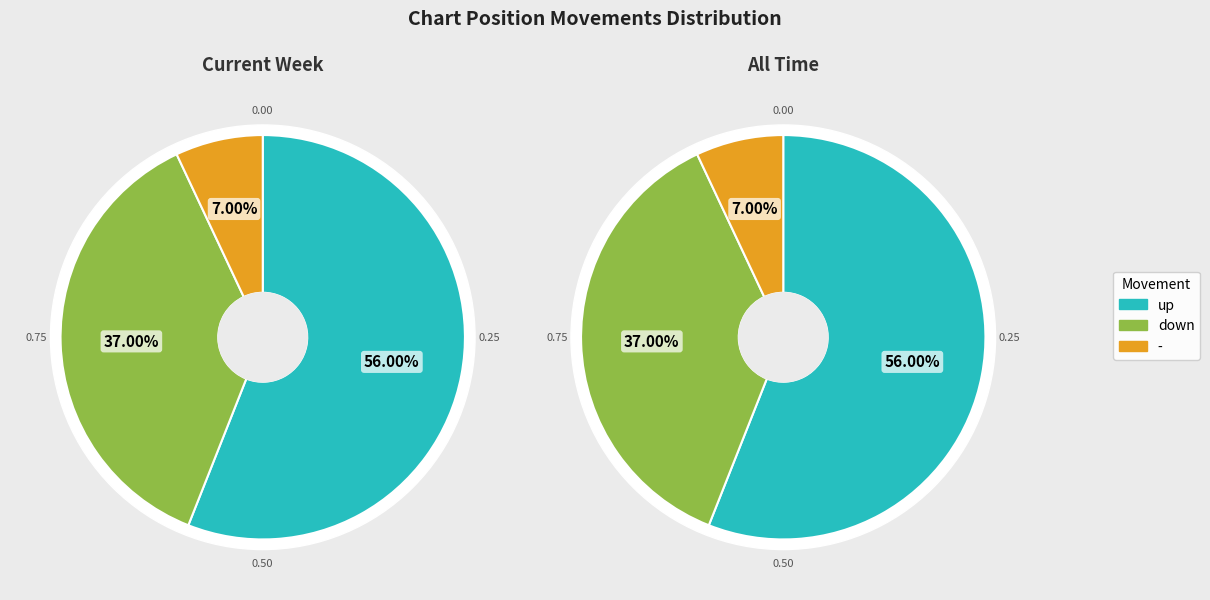

Is the sum of up and - greater than half?

Yes